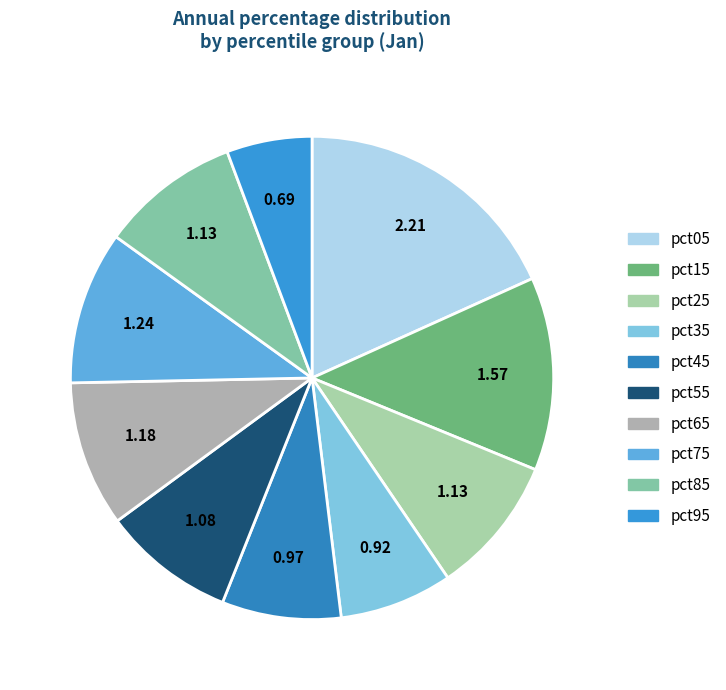

Between pct45 and pct05, which is larger?

pct05